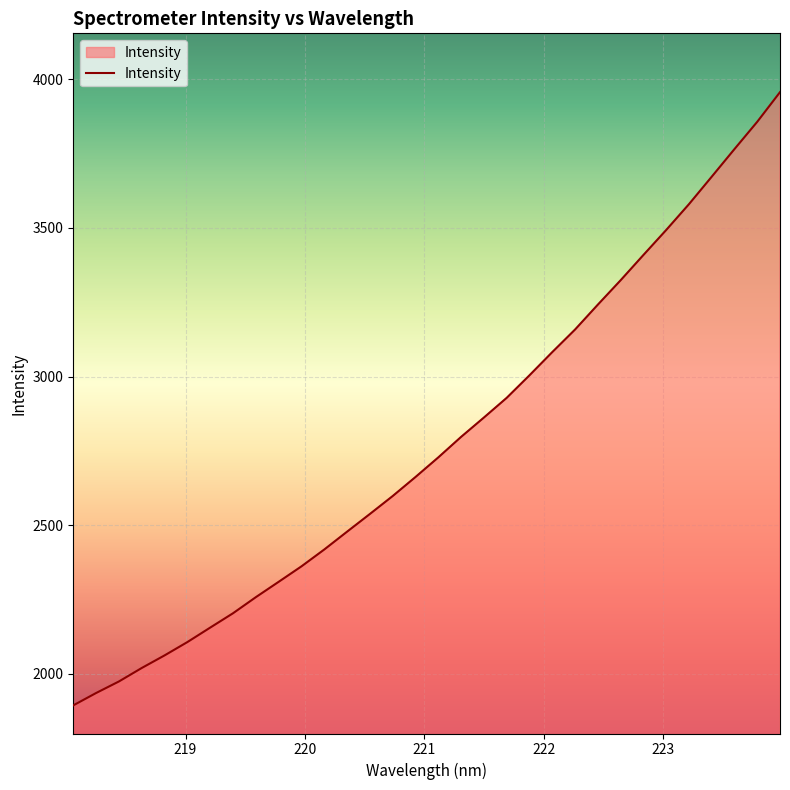

What is the greatest value displayed?

3956.8